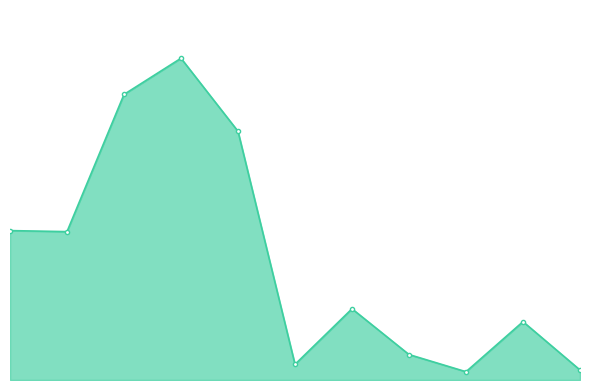

Does the chart have visible grid lines?

No